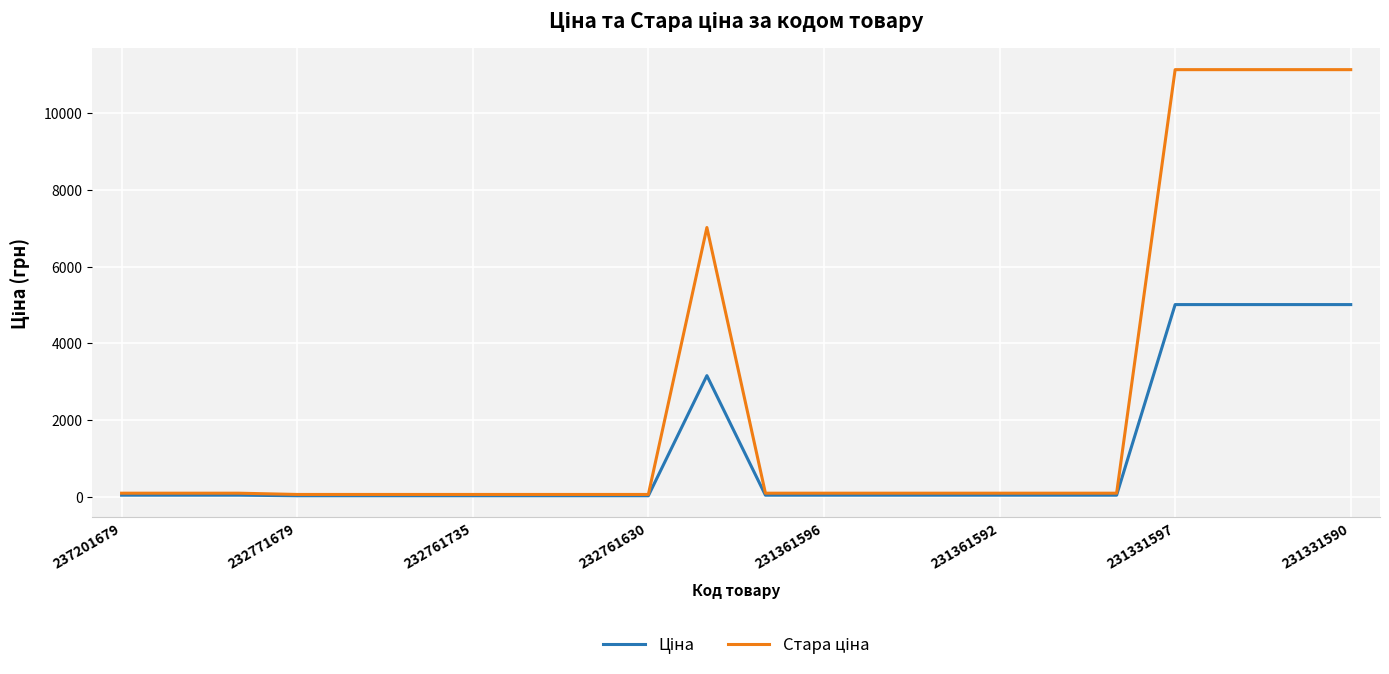

Count the number of categories in the chart.

22